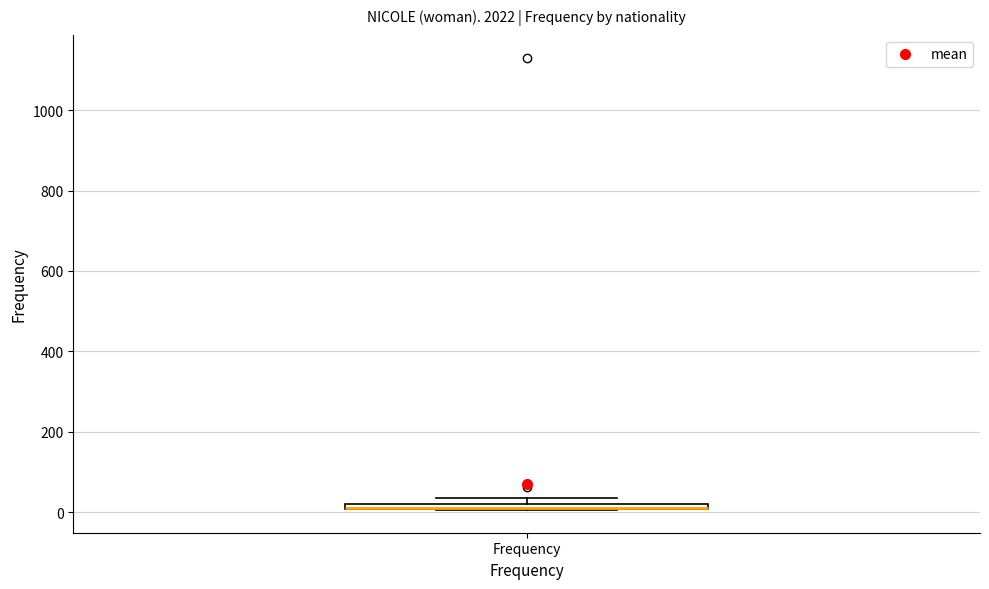

Where is the upper edge of the box for Frequency on the y-axis? The values are not printed on the chart, so give them approximately, as read against the axis.

20